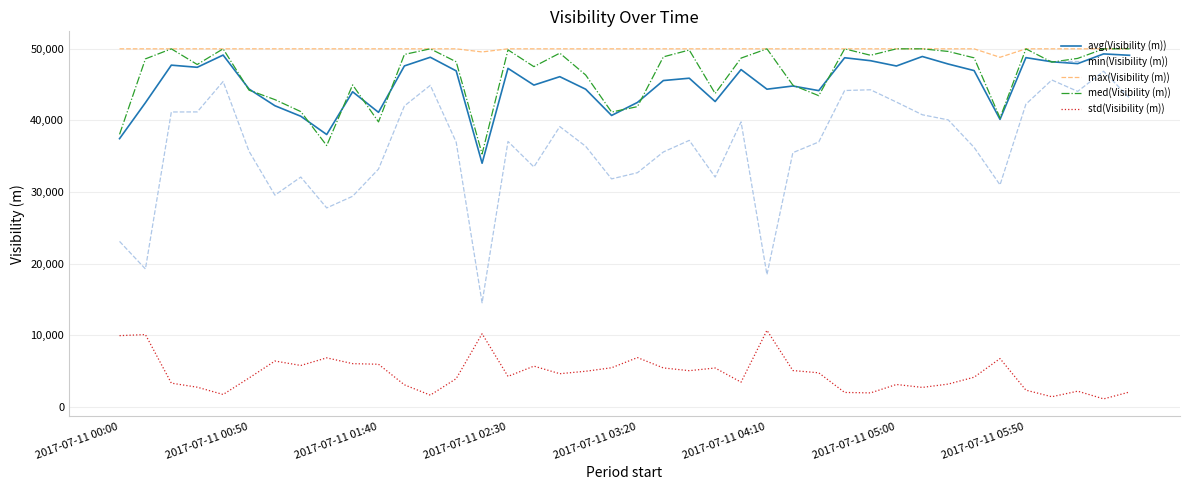

True or false: max(Visibility (m)) and std(Visibility (m)) intersect in this chart.

False